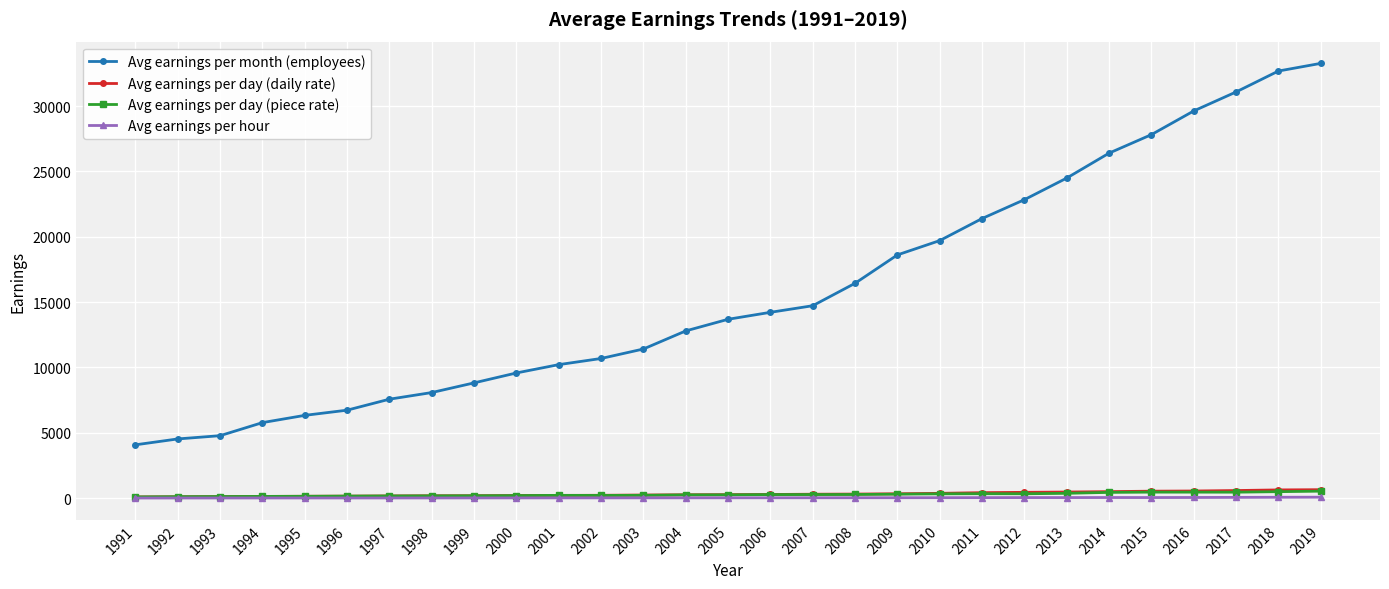

Which series has the widest spread of values?

Avg earnings per month (employees)